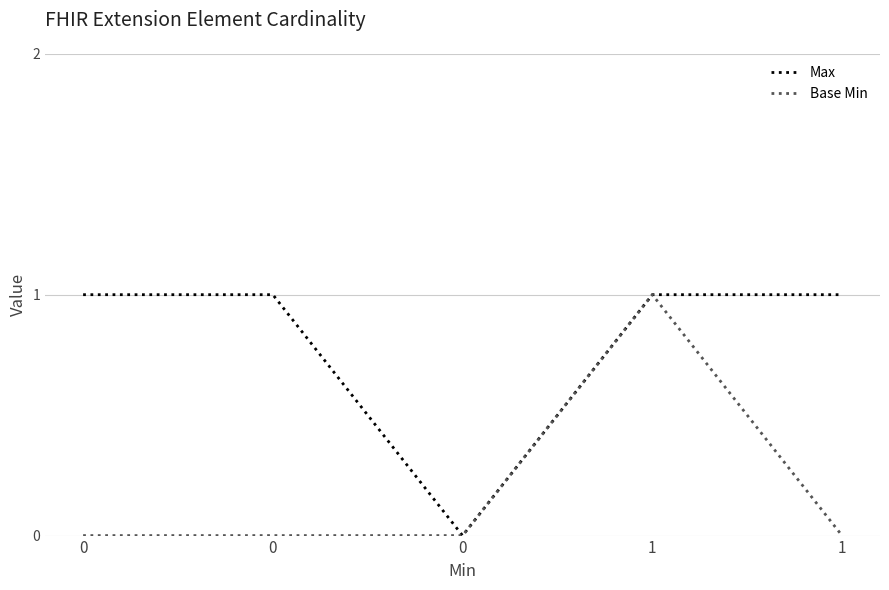

What are all the series names shown in the legend?

Max, Base Min